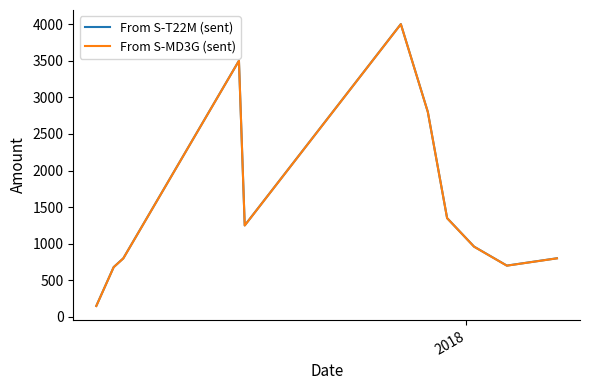

What is the maximum value for From S-MD3G (sent)?

3999